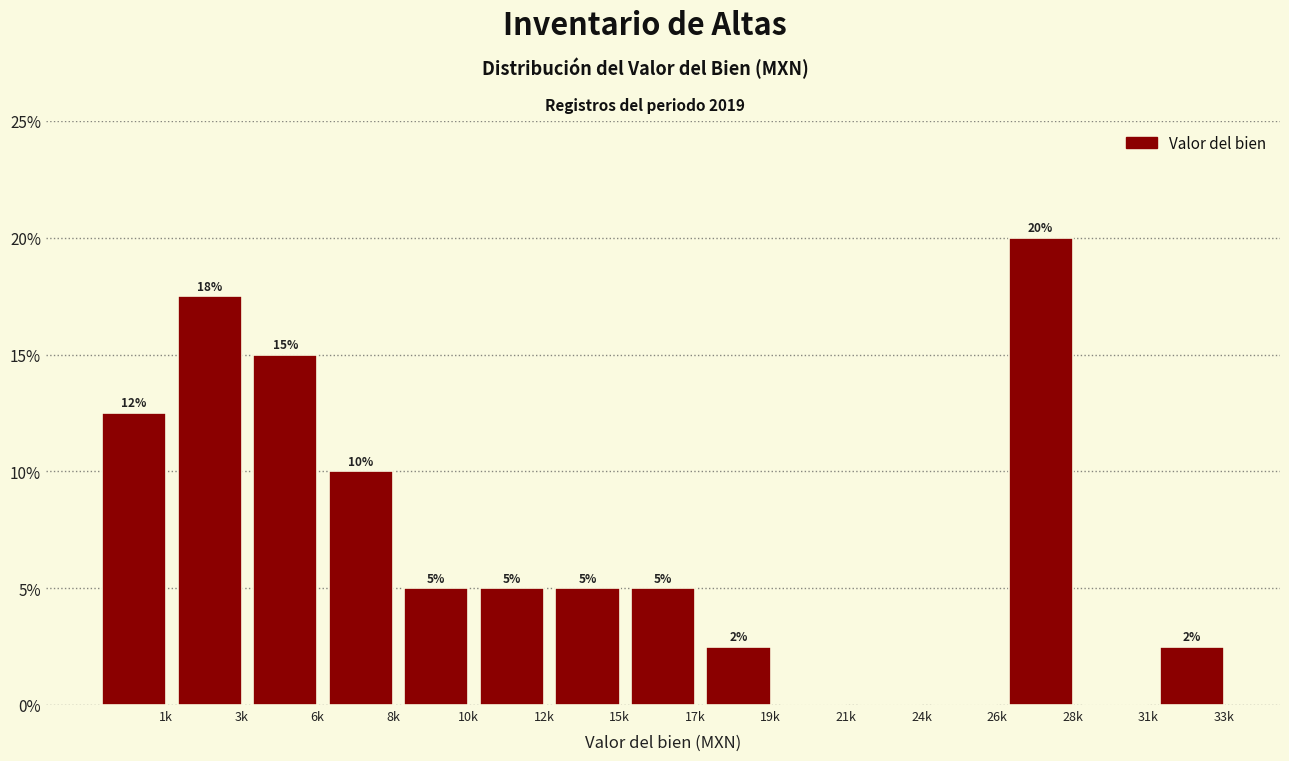

Which has a higher value, 6k or 28k?

28k